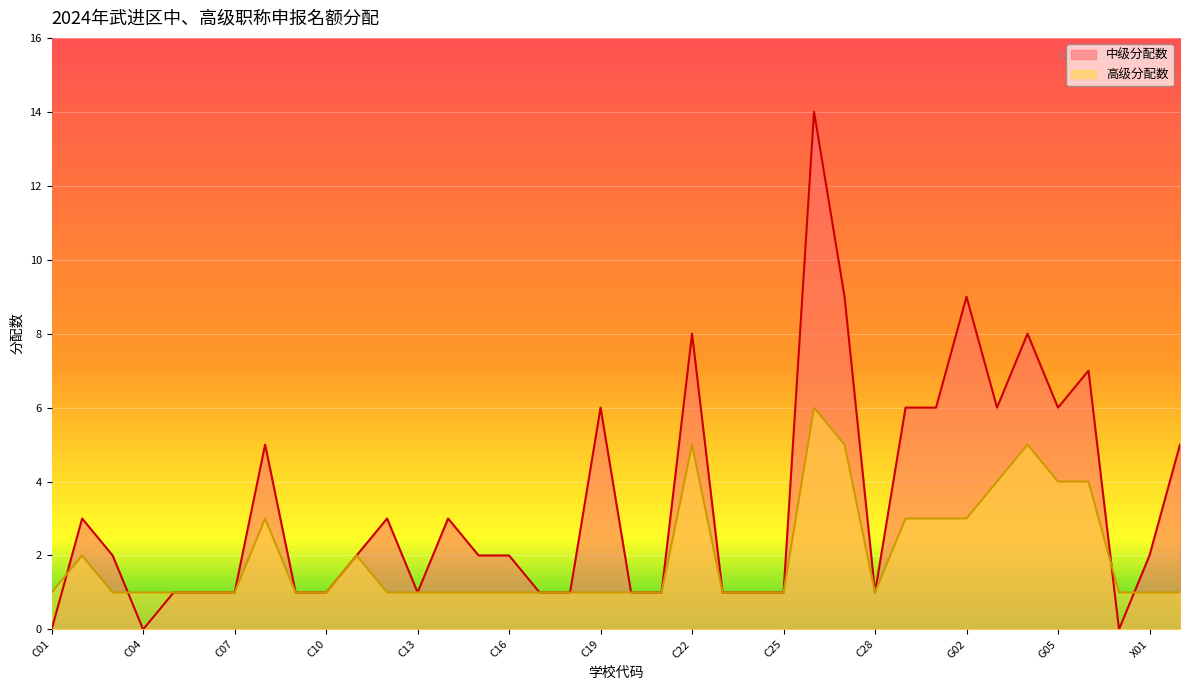

The 中级分配数 series shows 1 at C28. True or false?

False